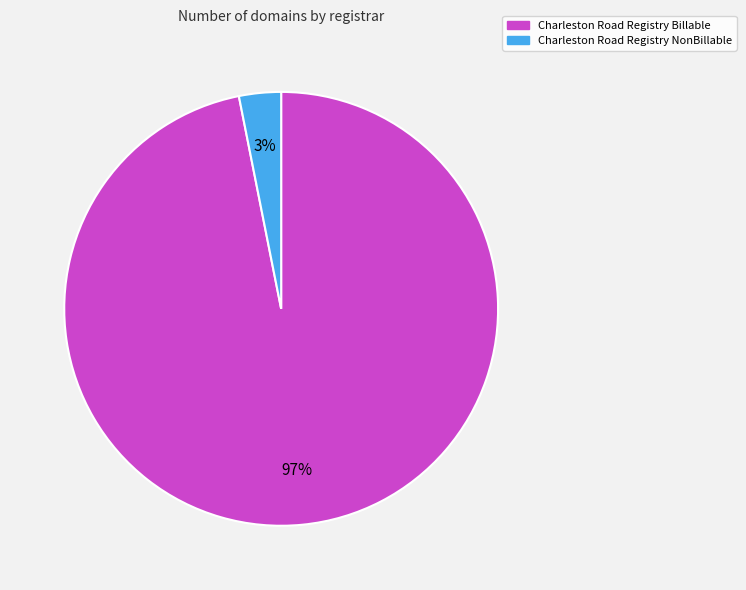

The Charleston Road Registry NonBillable slice represents 3% of the pie. True or false?

True